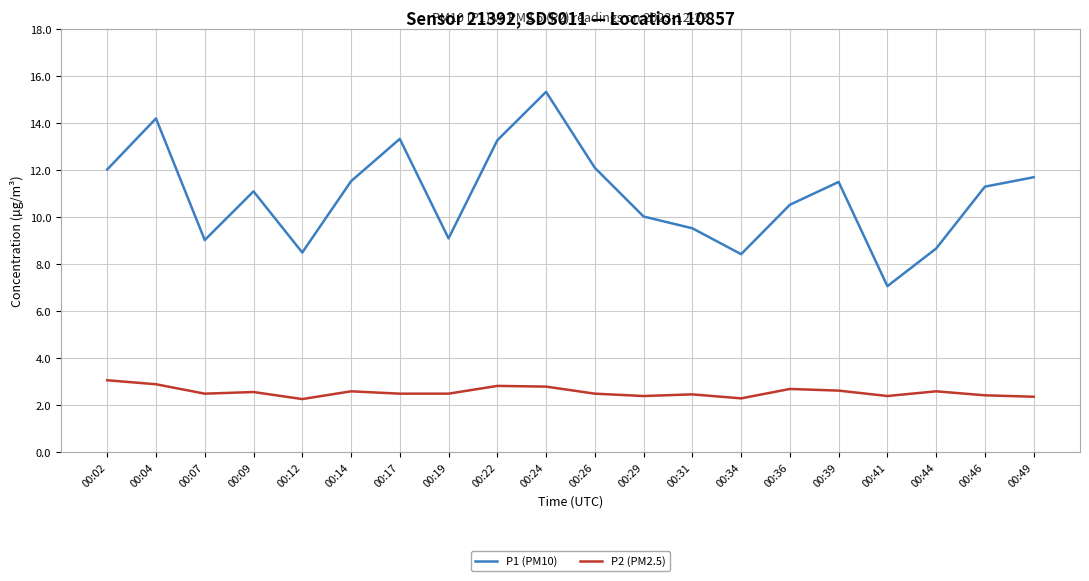

The P2 (PM2.5) series shows 4.4 at 00:31. True or false?

False